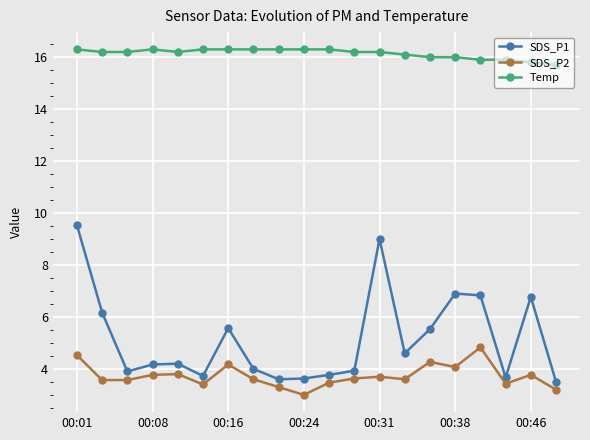

What is the value of the Temp point at the 4th from the left?

16.3